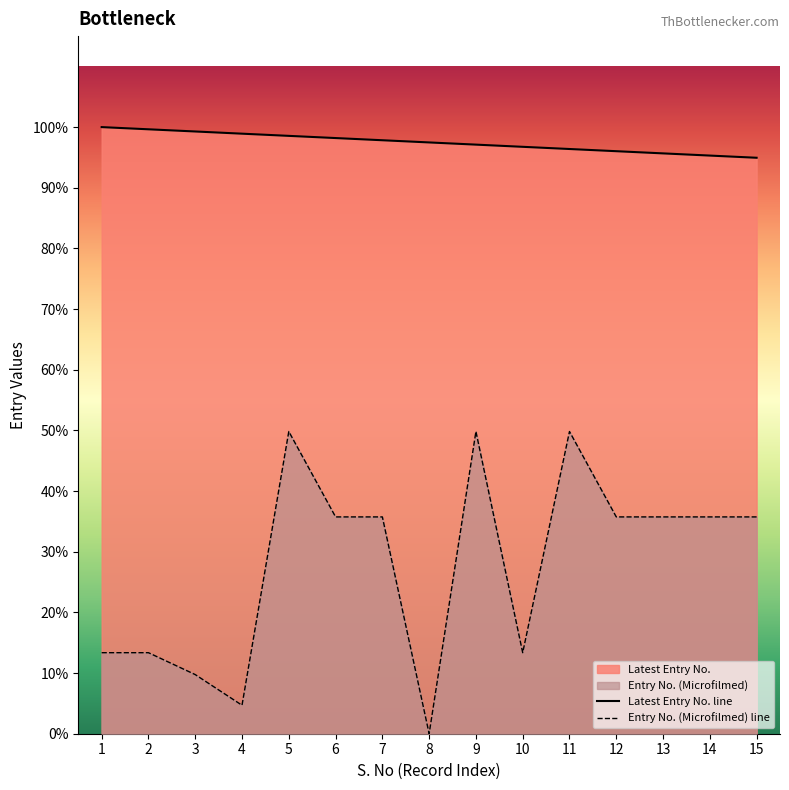

Rank the series by their average value, from highest to lowest.

Latest Entry No. line, Entry No. (Microfilmed) line